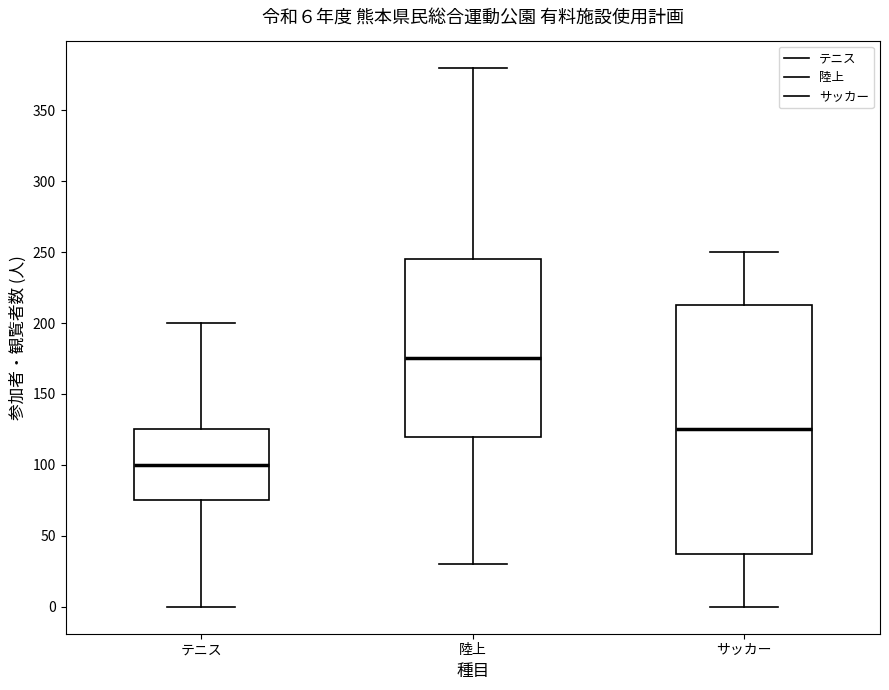

Which box's median line is the highest?

陸上